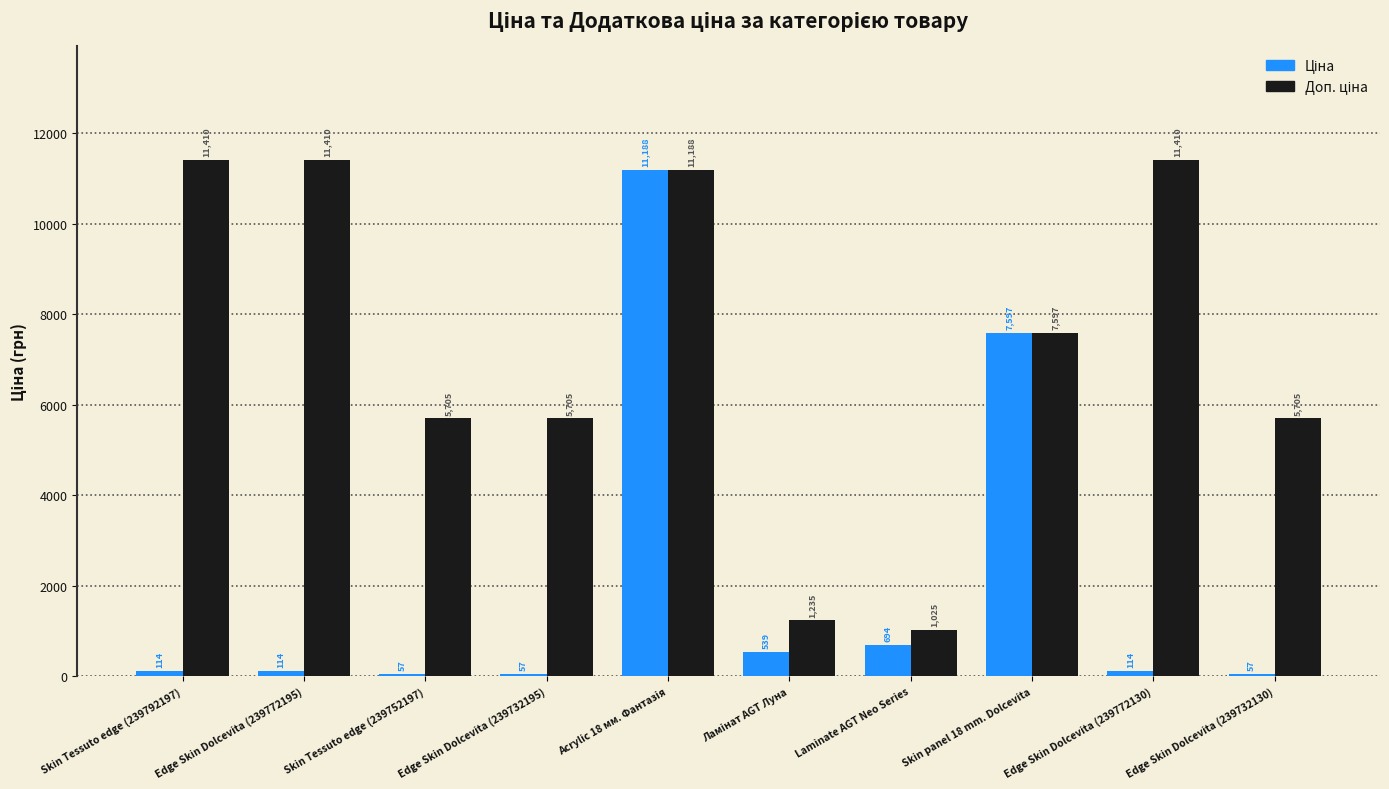

At how many categories does at least one series exceed 3041?

8